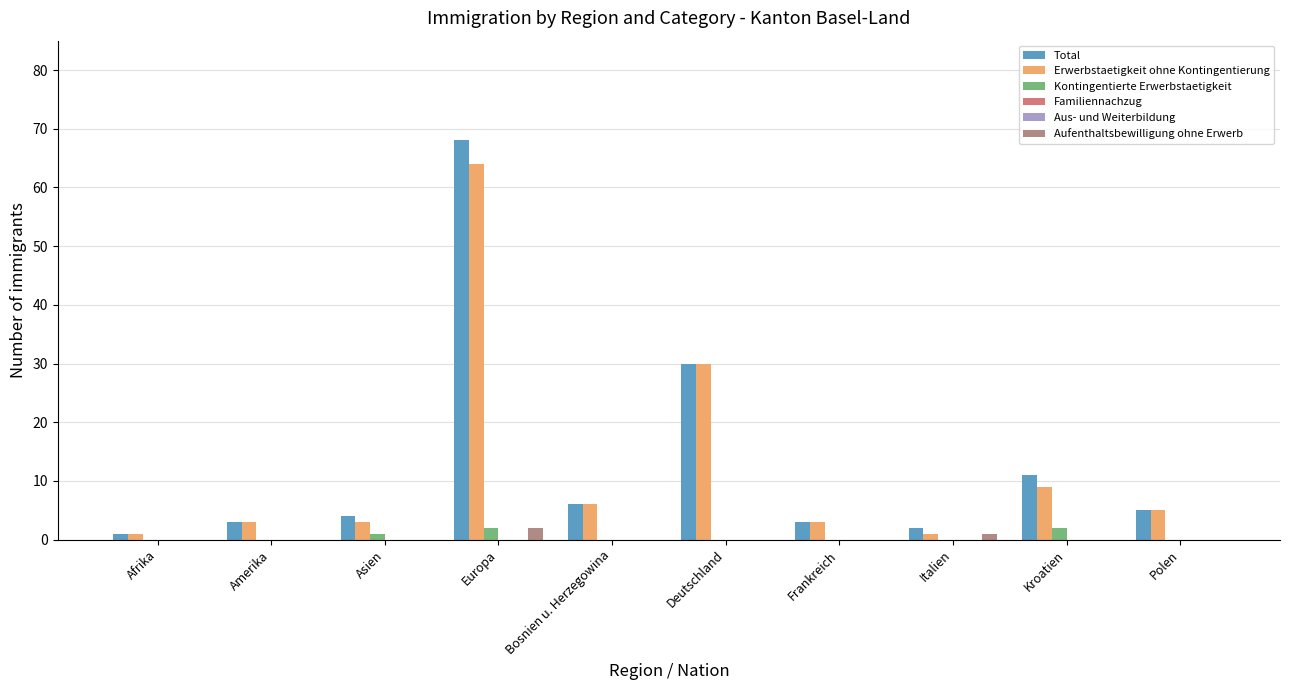

Reading left to right, list all the values displayed in this chart.

Total: Afrika=1	Amerika=3	Asien=4	Europa=68	Bosnien u. Herzegowina=6	Deutschland=30	Frankreich=3	Italien=2	Kroatien=11	Polen=5
Erwerbstaetigkeit ohne Kontingentierung: Afrika=1	Amerika=3	Asien=3	Europa=64	Bosnien u. Herzegowina=6	Deutschland=30	Frankreich=3	Italien=1	Kroatien=9	Polen=5
Kontingentierte Erwerbstaetigkeit: Afrika=0	Amerika=0	Asien=1	Europa=2	Bosnien u. Herzegowina=0	Deutschland=0	Frankreich=0	Italien=0	Kroatien=2	Polen=0
Familiennachzug: Afrika=0	Amerika=0	Asien=0	Europa=0	Bosnien u. Herzegowina=0	Deutschland=0	Frankreich=0	Italien=0	Kroatien=0	Polen=0
Aus- und Weiterbildung: Afrika=0	Amerika=0	Asien=0	Europa=0	Bosnien u. Herzegowina=0	Deutschland=0	Frankreich=0	Italien=0	Kroatien=0	Polen=0
Aufenthaltsbewilligung ohne Erwerb: Afrika=0	Amerika=0	Asien=0	Europa=2	Bosnien u. Herzegowina=0	Deutschland=0	Frankreich=0	Italien=1	Kroatien=0	Polen=0